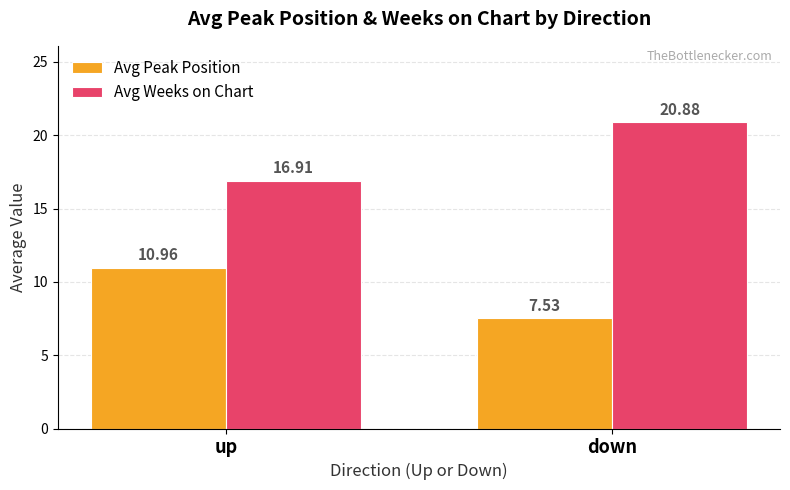

How many Avg Peak Position values are between 7 and 10?

1